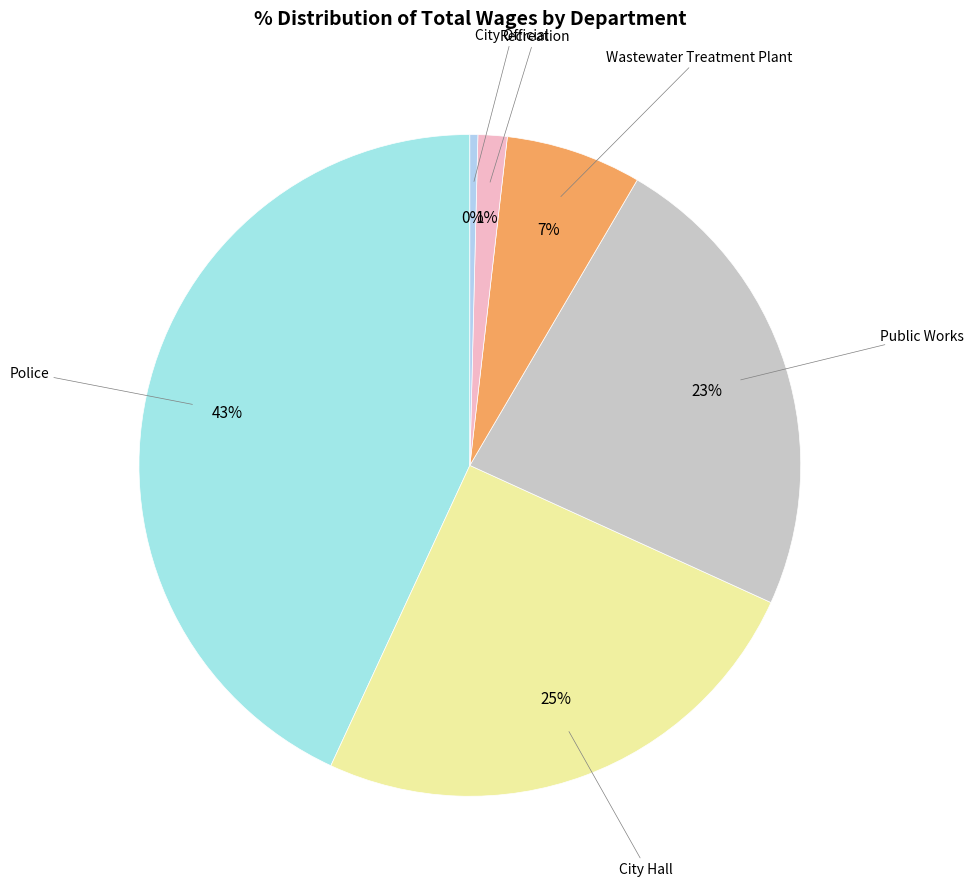

Combined, do Recreation and Wastewater Treatment Plant account for over 50%?

No